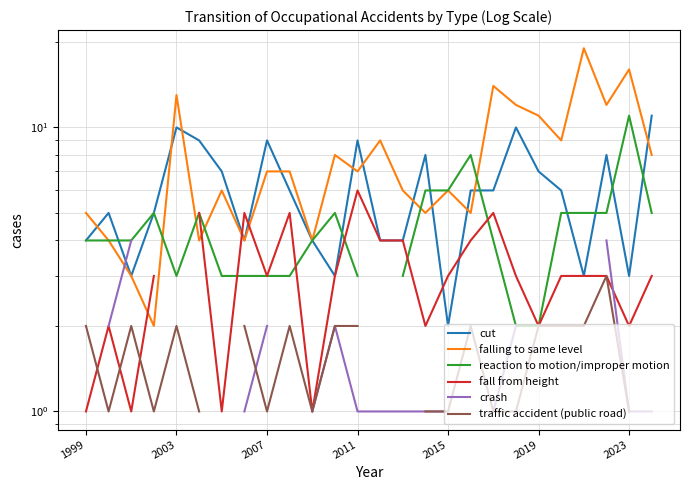

What is the value of the reaction to motion/improper motion point at the 24th from the left?

5.0